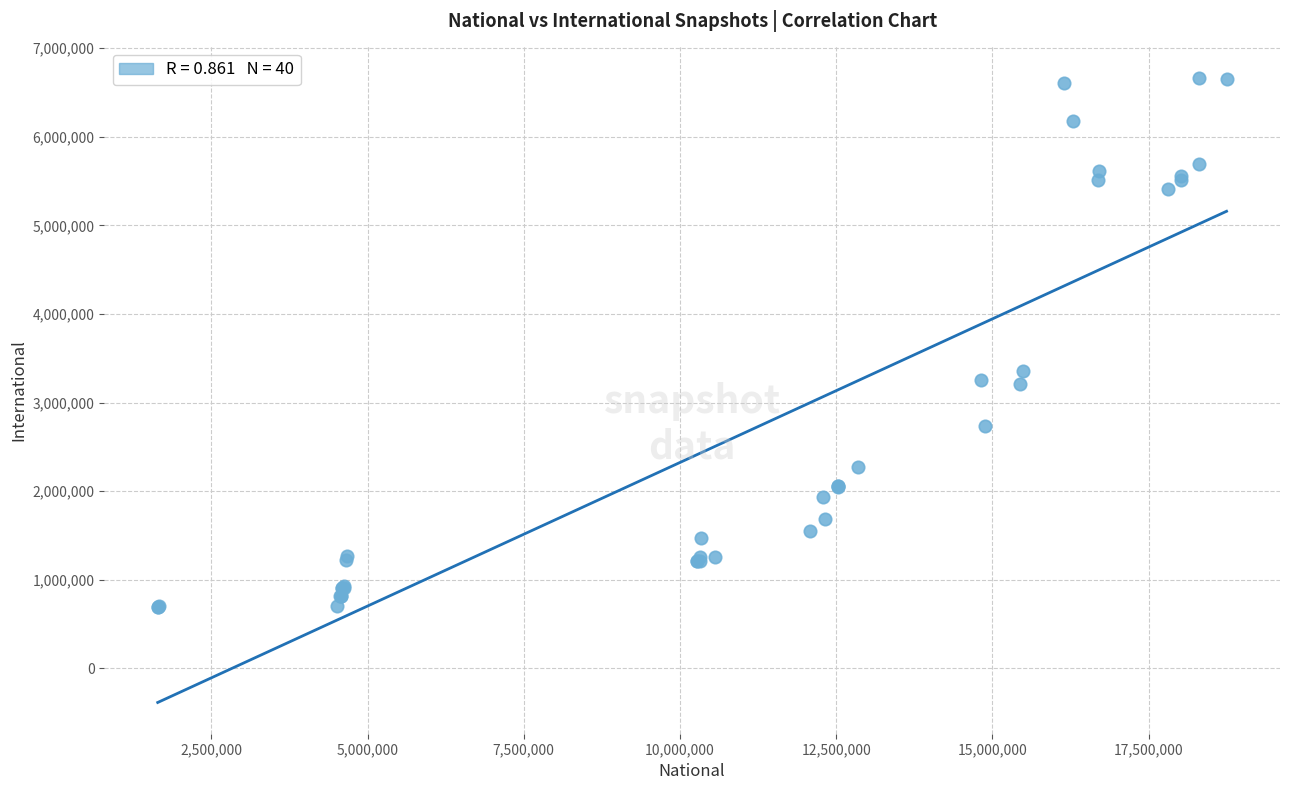

What Y value in the scatter plot is closest to 3676999?

3354730